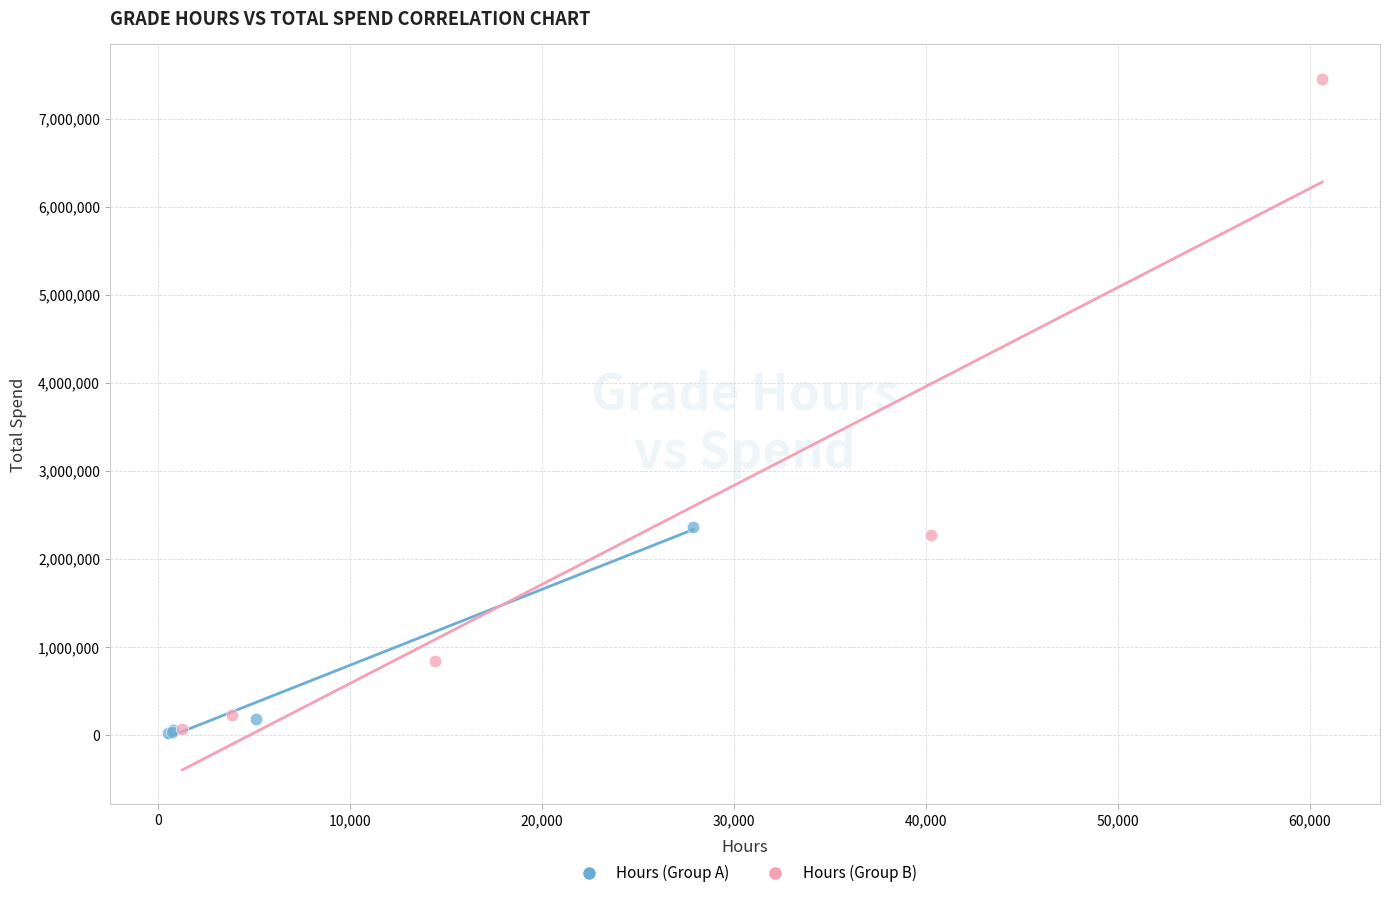

Which series has the largest Y range (max minus min)?

Hours (Group B)